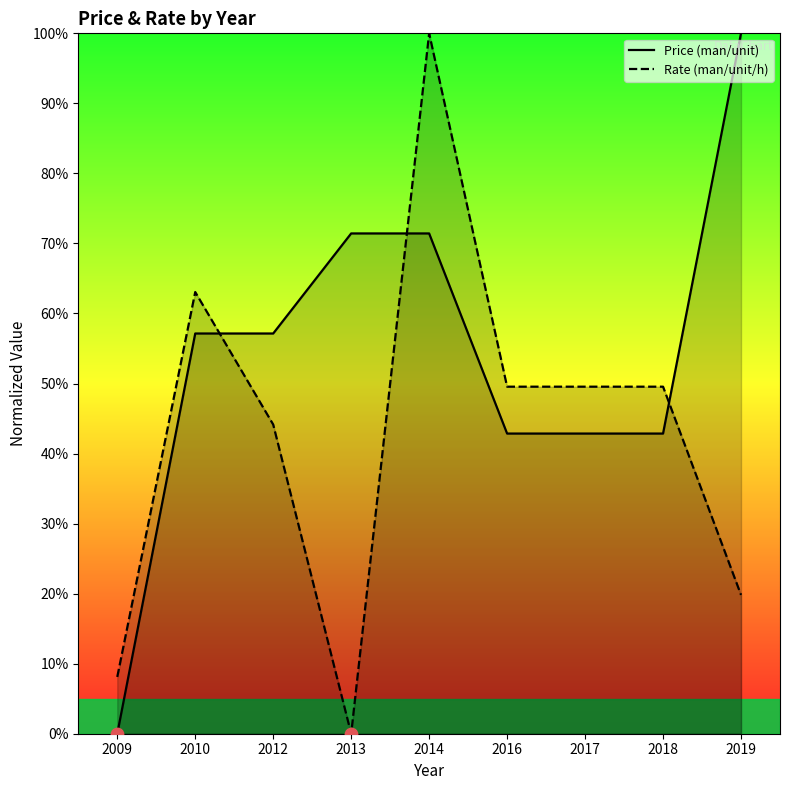

At how many categories does at least one series exceed 53?

5